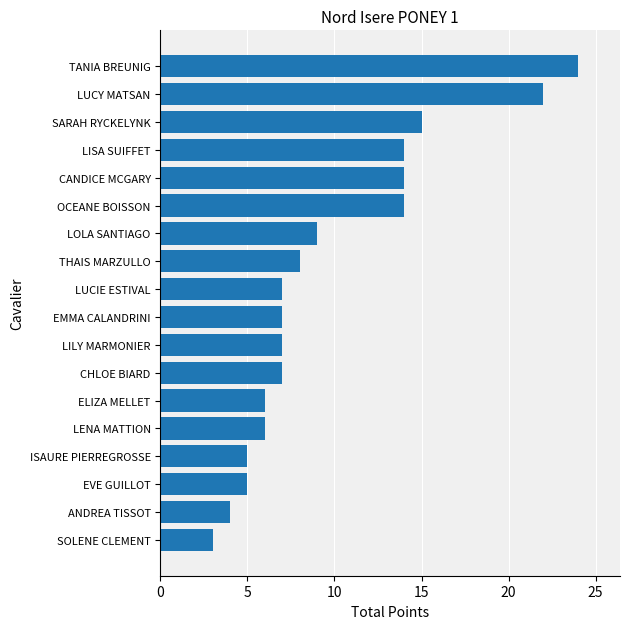

Reading top to bottom, list all the values displayed in this chart.

24	22	15	14	14	14	9	8	7	7	7	7	6	6	5	5	4	3